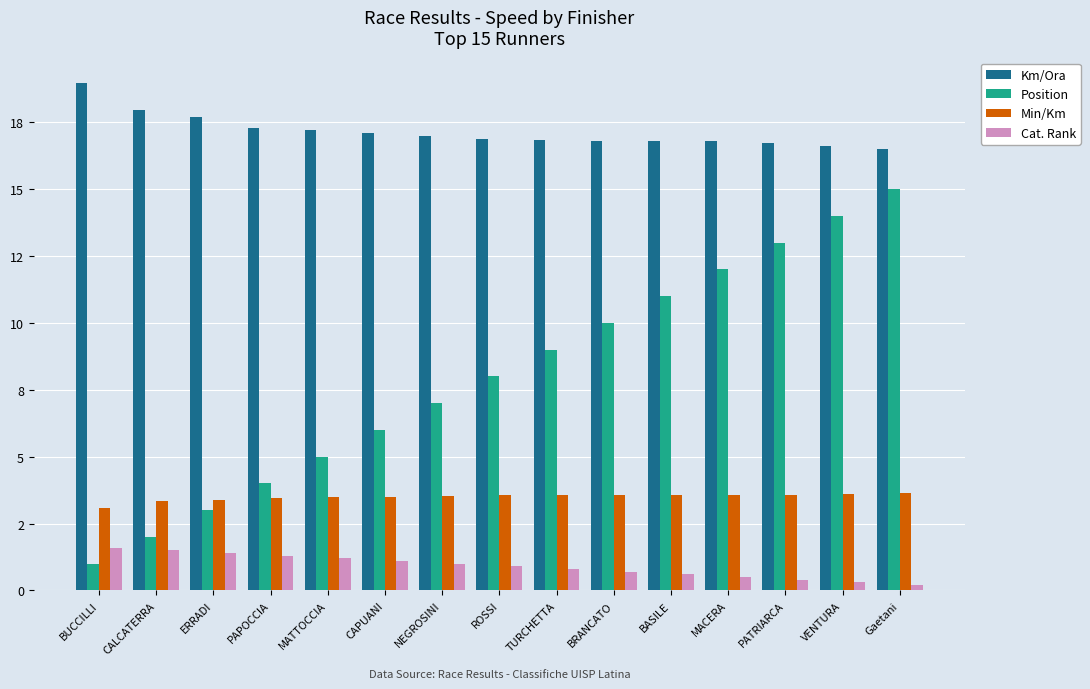

Which has a higher value, MATTOCCIA or PATRIARCA?

MATTOCCIA